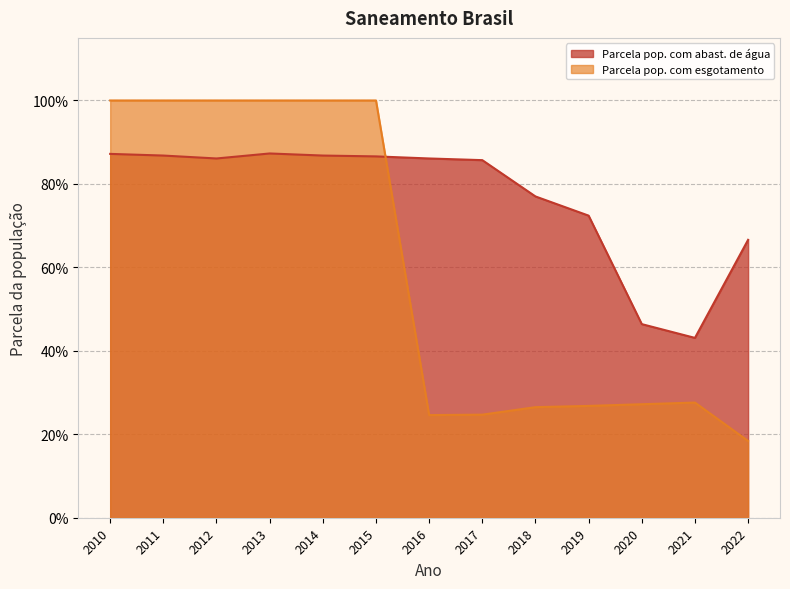

Which series ends up on top after the final intersection of Parcela pop. com esgotamento and Parcela pop. com abast. de água?

Parcela pop. com abast. de água